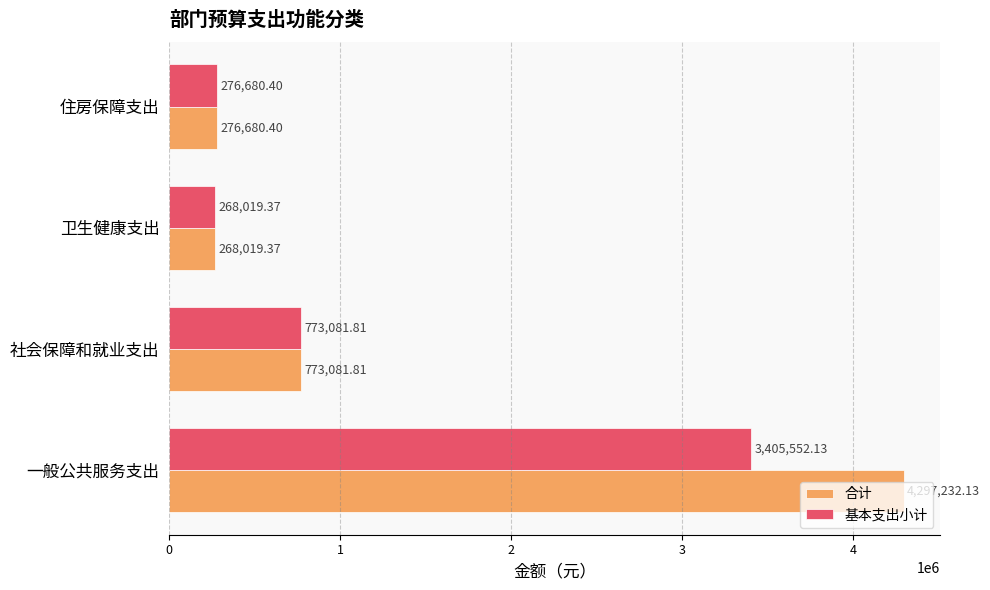

What is the difference between the maximum and minimum values in the 基本支出小计 series?

3137532.8